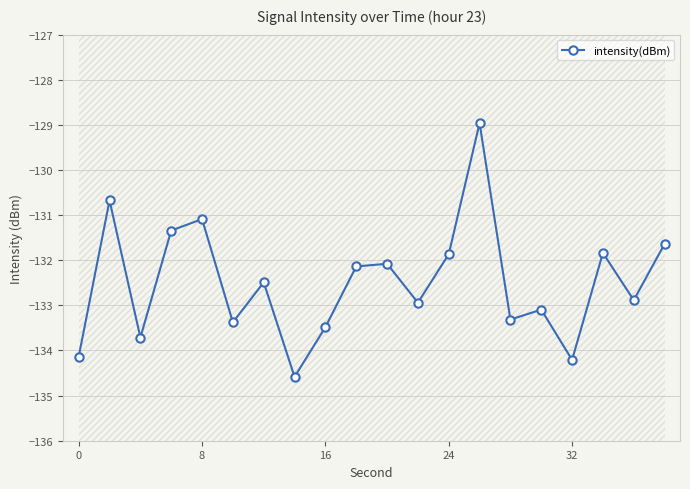

How many values exceed -132?

7